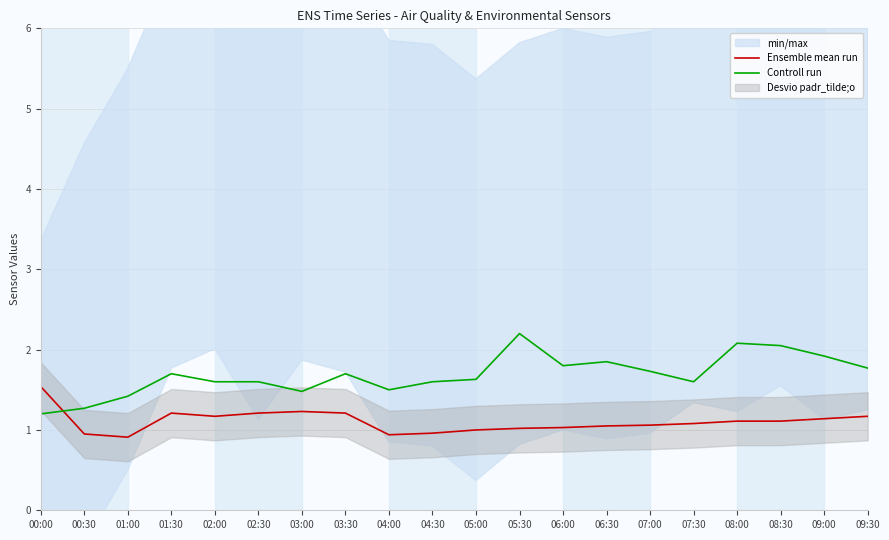

Which category has the highest value in the Controll run series?

05:30